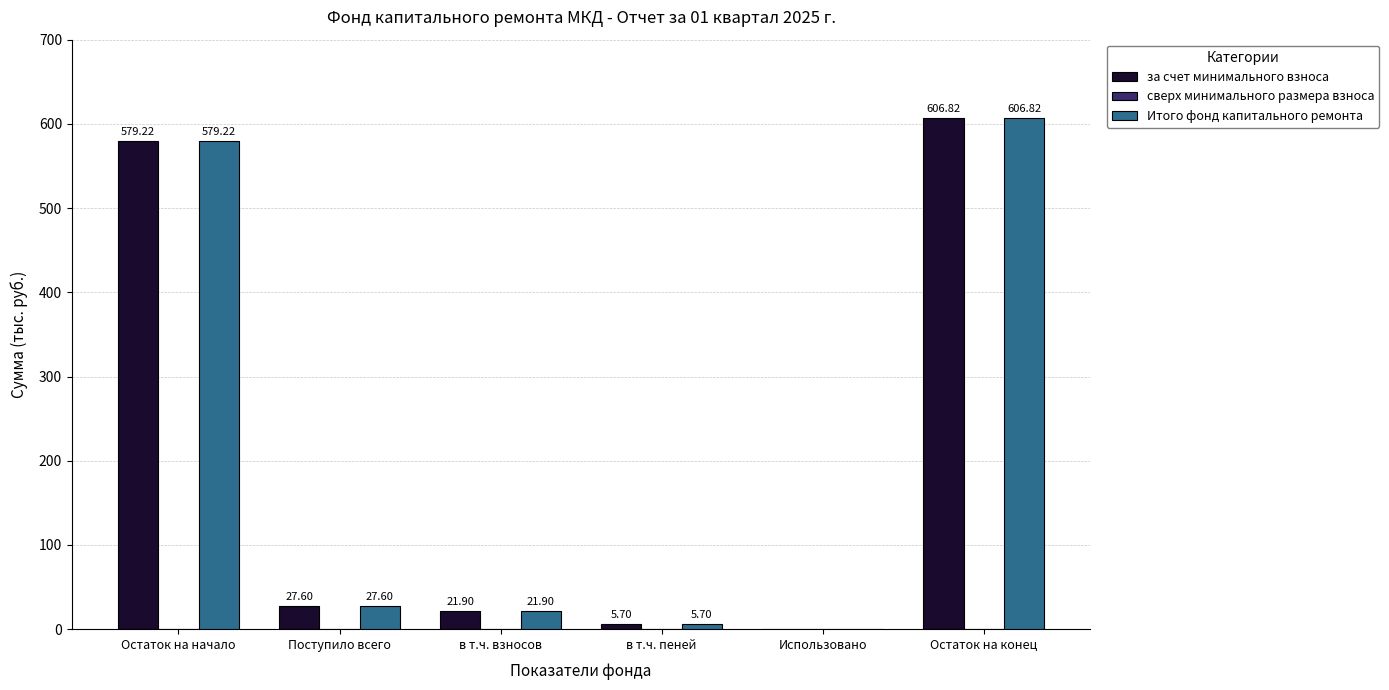

The Итого фонд капитального ремонта series shows 5.7 at в т.ч. пеней. True or false?

True